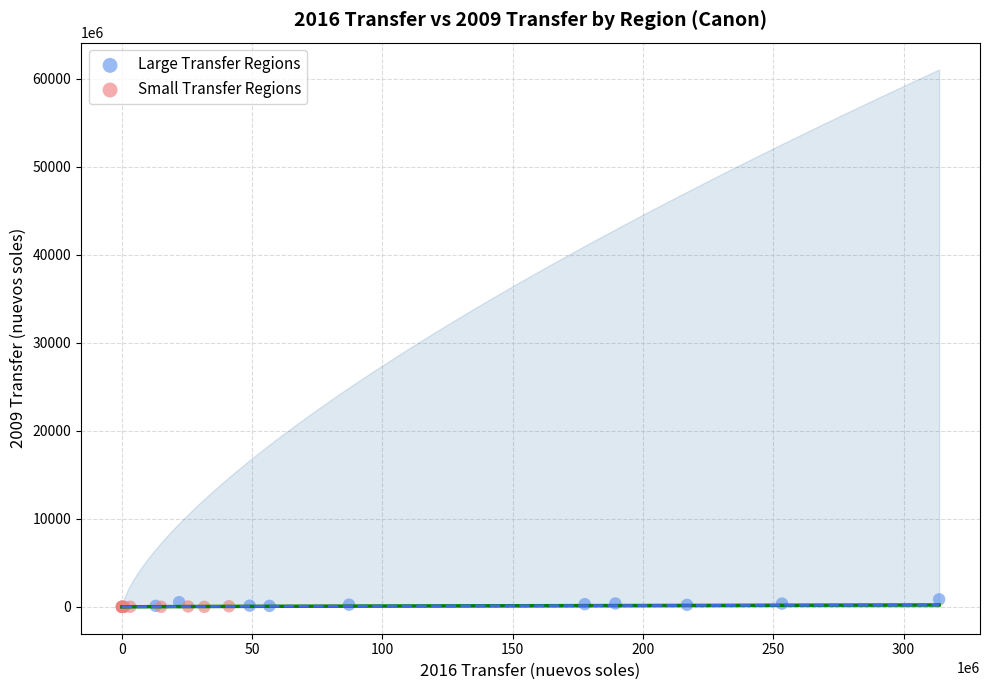

Which series has the largest Y range (max minus min)?

Large Transfer Regions